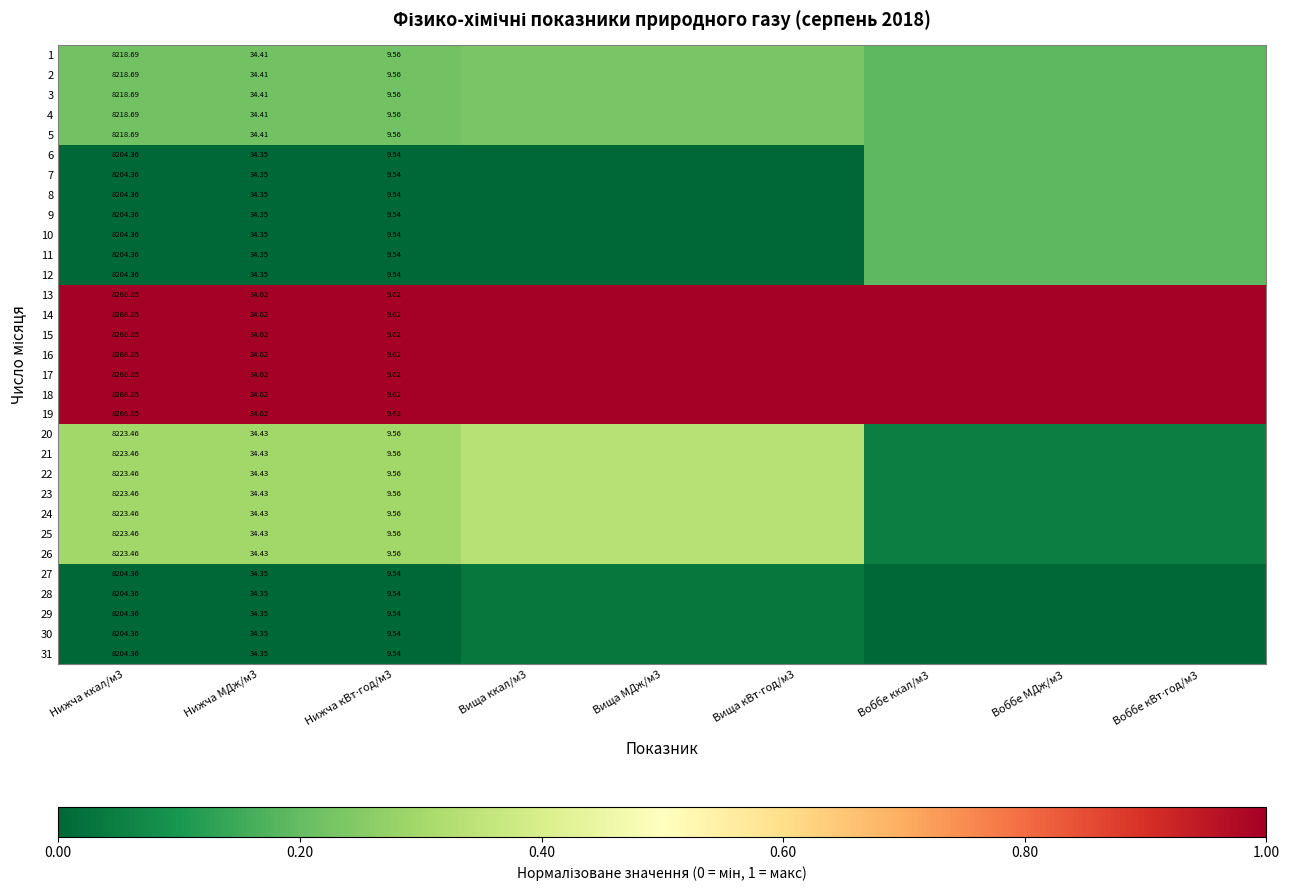

At how many categories does at least one series exceed 0?

9